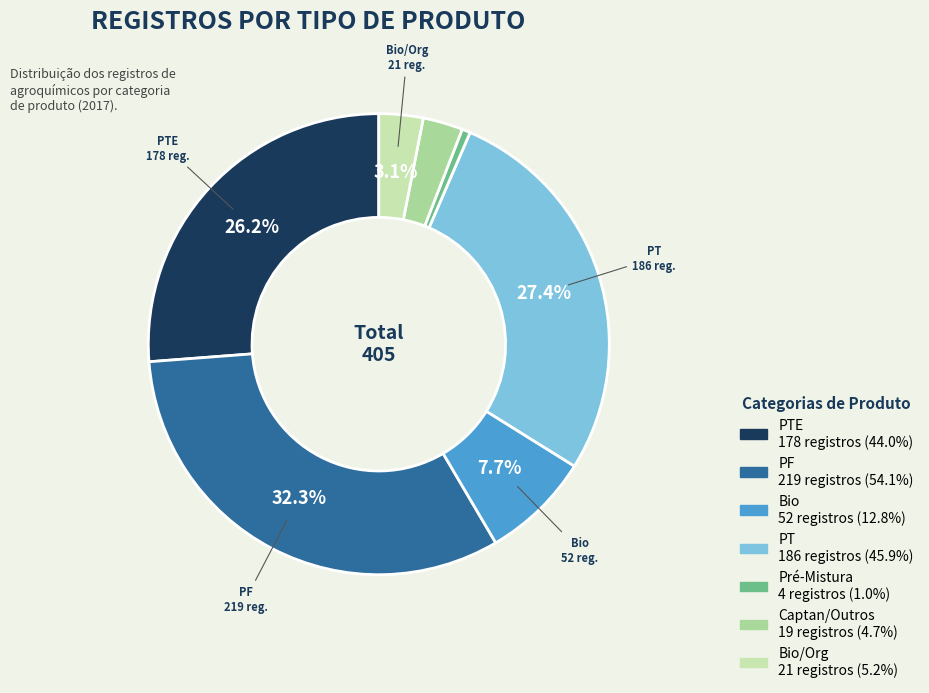

How many segments does this pie chart have?

7